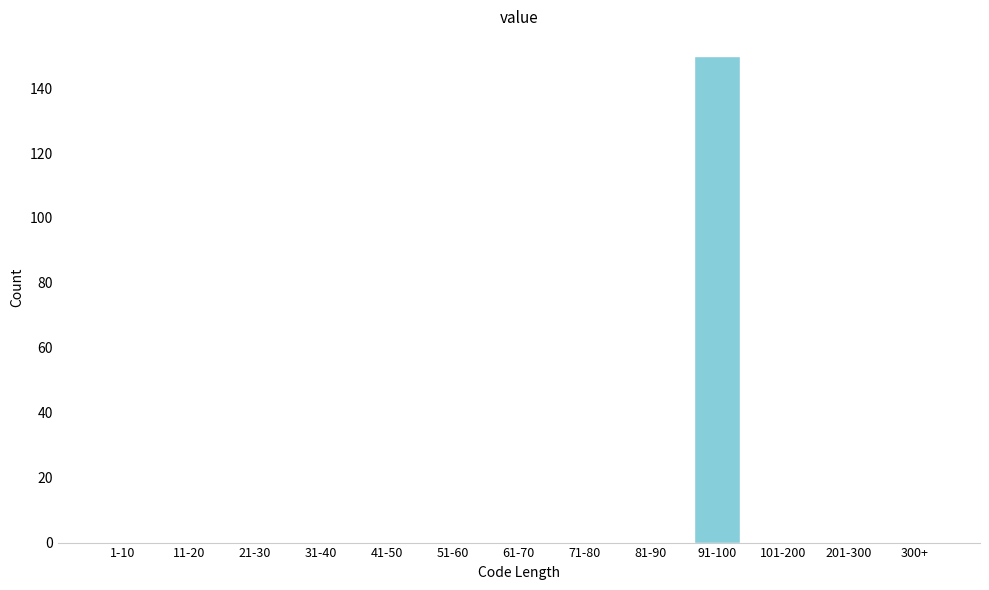

Reading right to left, list all the values displayed in this chart.

300+=0	201-300=0	101-200=0	91-100=150	81-90=0	71-80=0	61-70=0	51-60=0	41-50=0	31-40=0	21-30=0	11-20=0	1-10=0